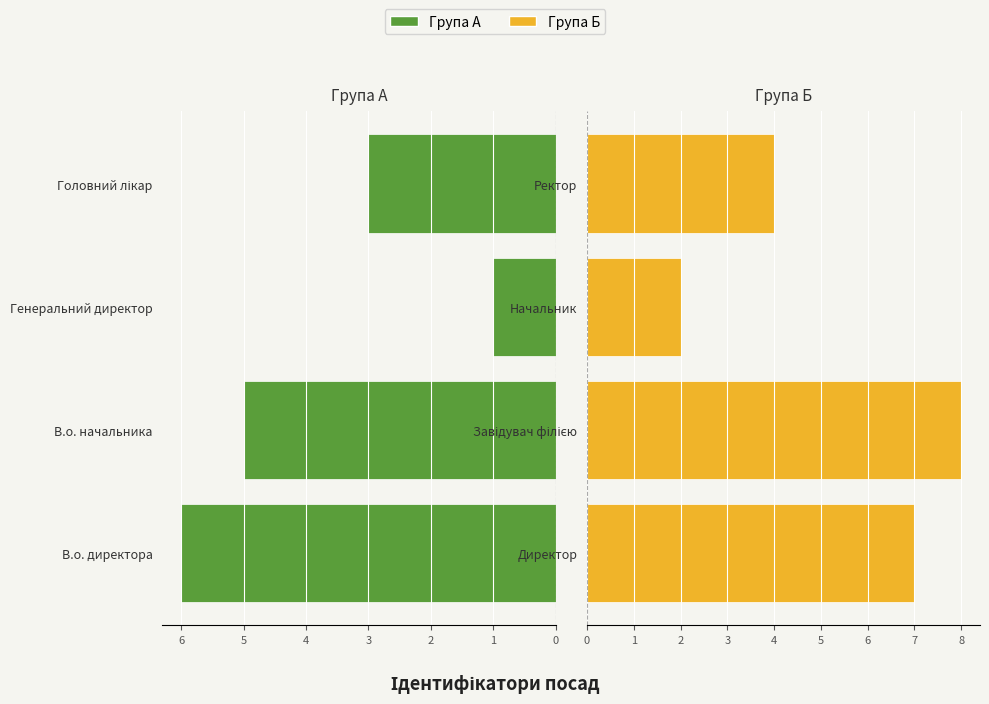

Is the value of Група Б at 0 greater than the value of Група А at 3?

Yes